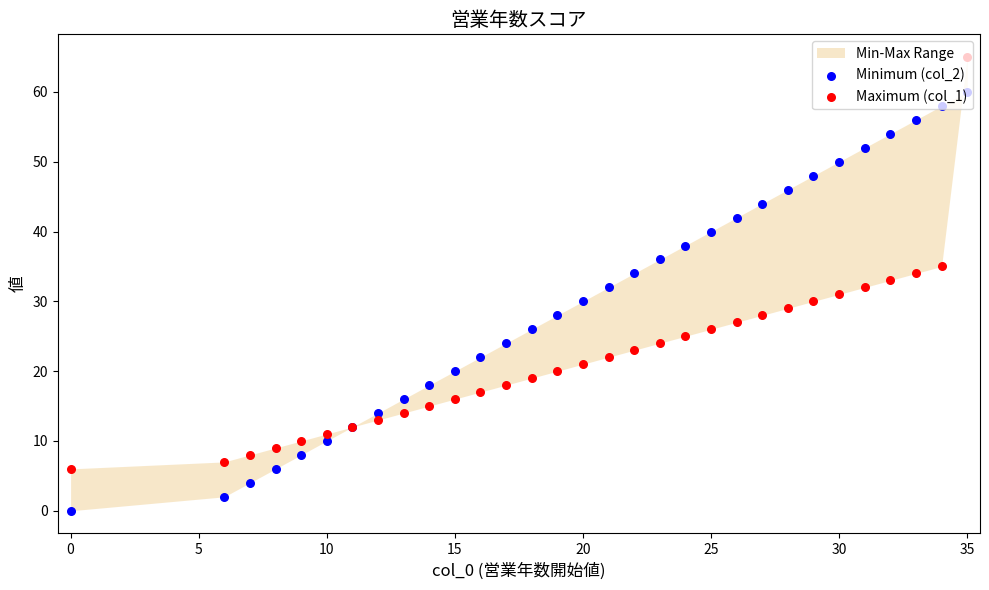

Is the value of Minimum (col_2) at 18 greater than the value of Maximum (col_1) at 21?

Yes